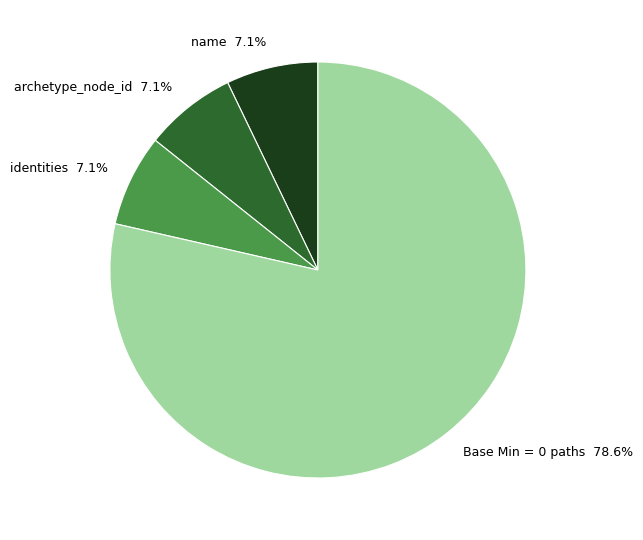

To the nearest percent, what is the average slice percentage?

25%